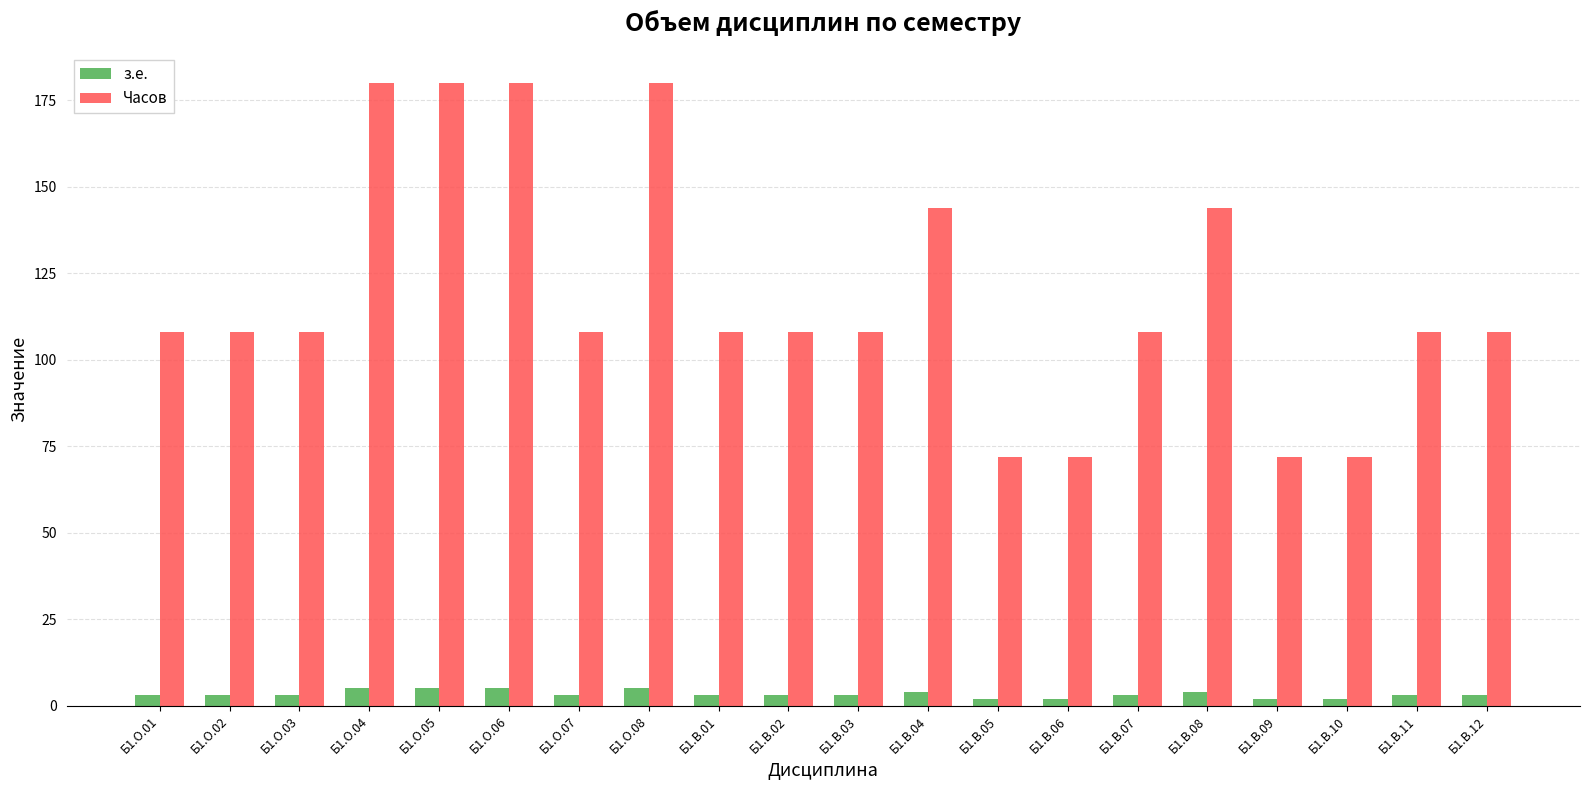

How many з.е. values are between 3 and 4?

12